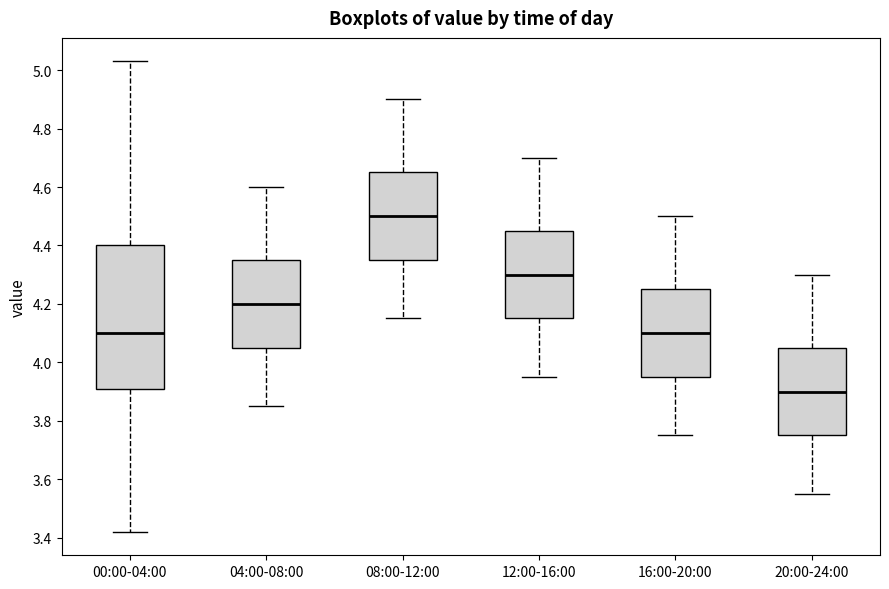

Which box's median line is the lowest?

20:00-24:00